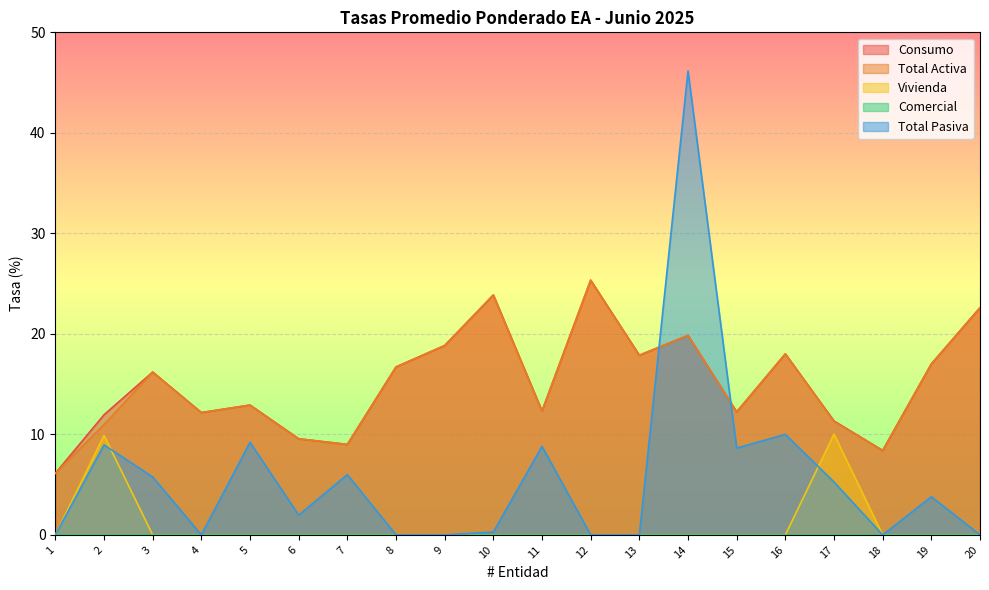

In Total Pasiva, how many points are lower than both neighbors (excluding endpoints)?

4